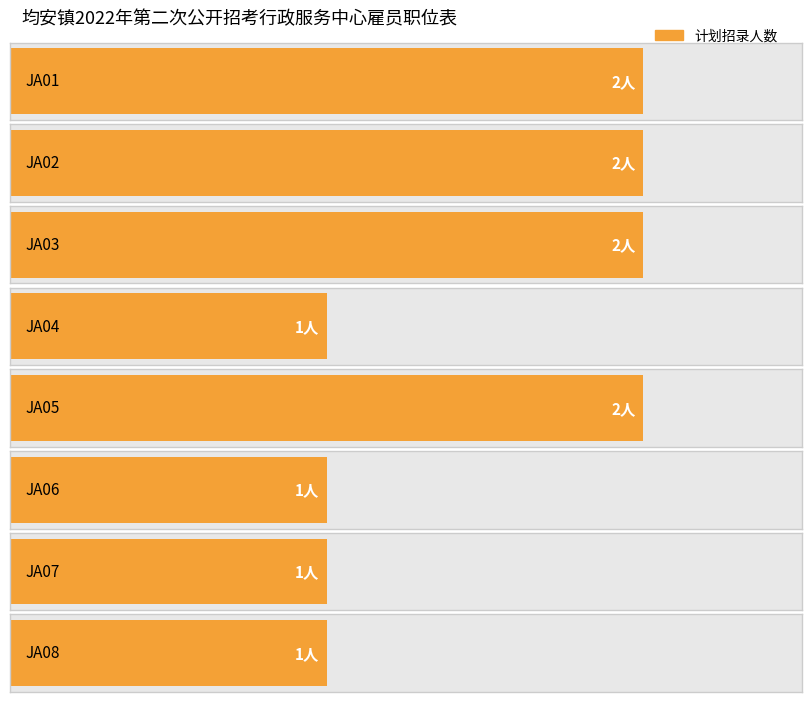

Which has a higher value, JA02 or JA08?

JA02